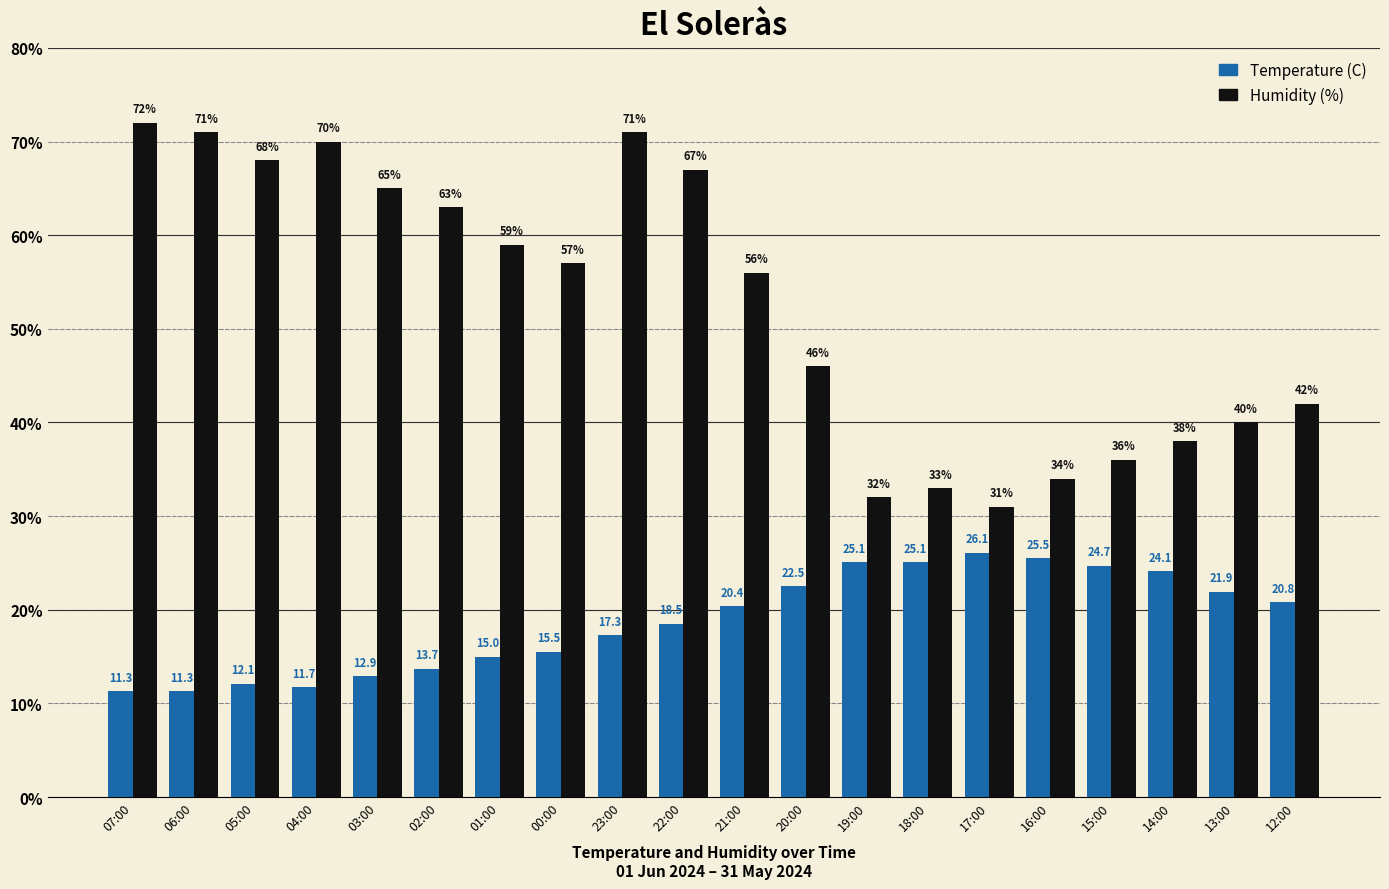

Reading left to right, list all the values displayed in this chart.

Temperature (C): 07:00=11.3	06:00=11.3	05:00=12.1	04:00=11.7	03:00=12.9	02:00=13.7	01:00=15.0	00:00=15.5	23:00=17.3	22:00=18.5	21:00=20.4	20:00=22.5	19:00=25.1	18:00=25.1	17:00=26.1	16:00=25.5	15:00=24.7	14:00=24.1	13:00=21.9	12:00=20.8
Humidity (%): 07:00=72.0	06:00=71.0	05:00=68.0	04:00=70.0	03:00=65.0	02:00=63.0	01:00=59.0	00:00=57.0	23:00=71.0	22:00=67.0	21:00=56.0	20:00=46.0	19:00=32.0	18:00=33.0	17:00=31.0	16:00=34.0	15:00=36.0	14:00=38.0	13:00=40.0	12:00=42.0